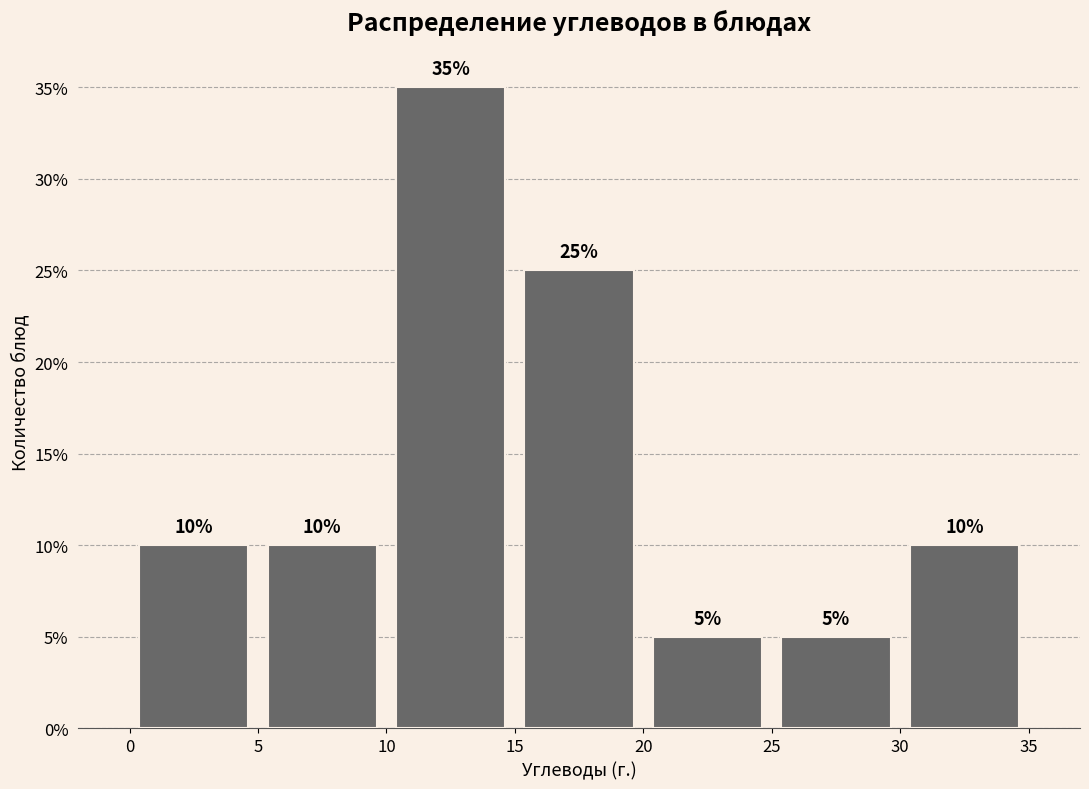

Reading left to right, transcribe this chart: for each bar, give the range it covers on the x-axis and its height.

0 to 5: 10
5 to 10: 10
10 to 15: 35
15 to 20: 25
20 to 25: 5
25 to 30: 5
30 to 35: 10